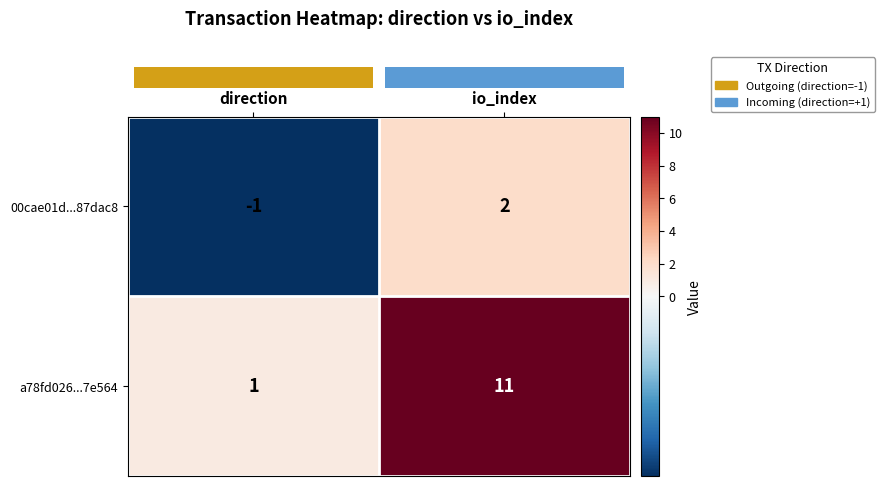

True or false: 00cae01d...87dac8 has a value of -1 at direction.

True